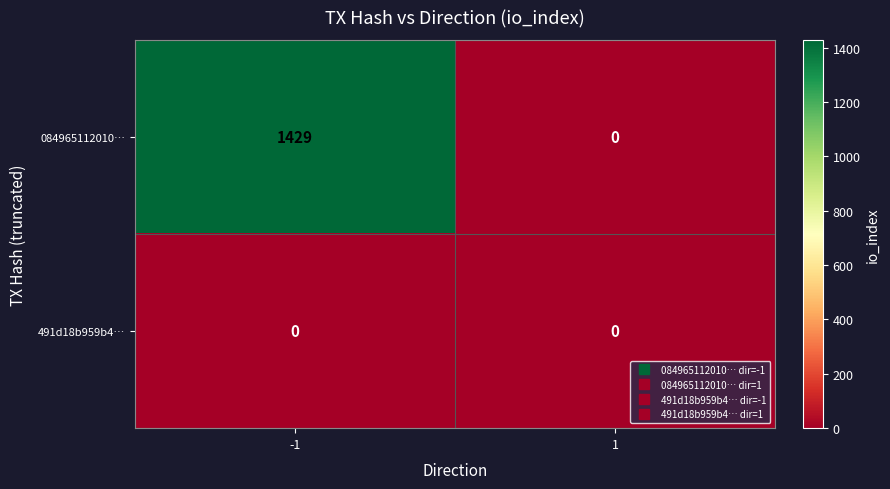

True or false: 084965112010… has a value of 909 at 1.

False